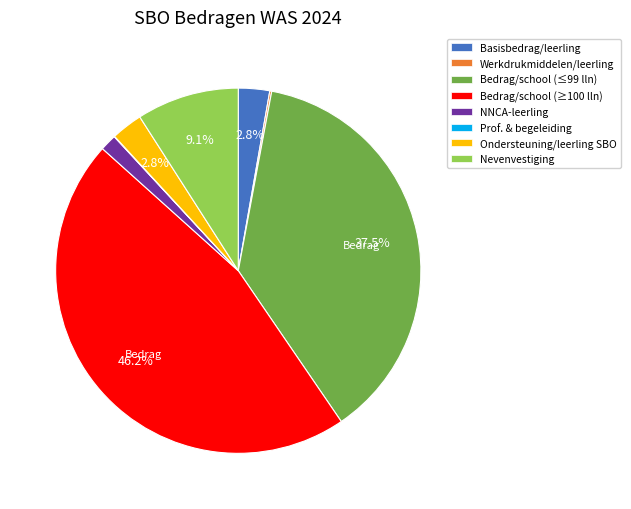

To the nearest percent, what is the difference between the largest and smallest slice percentages?

46%